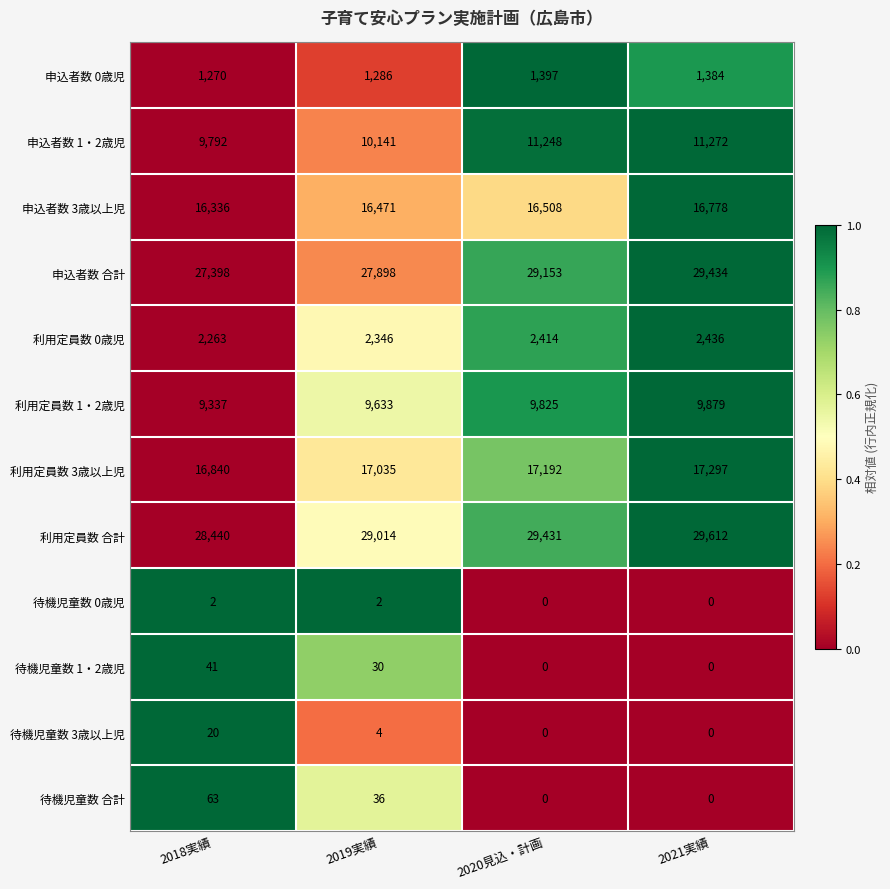

What is the difference between the highest and lowest values at 2020見込・計画?

29431